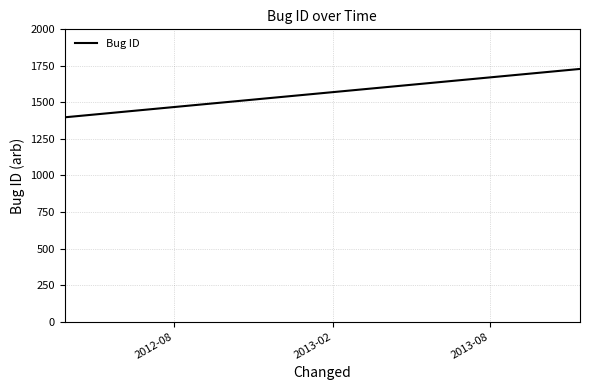

What is the smallest value displayed?

462